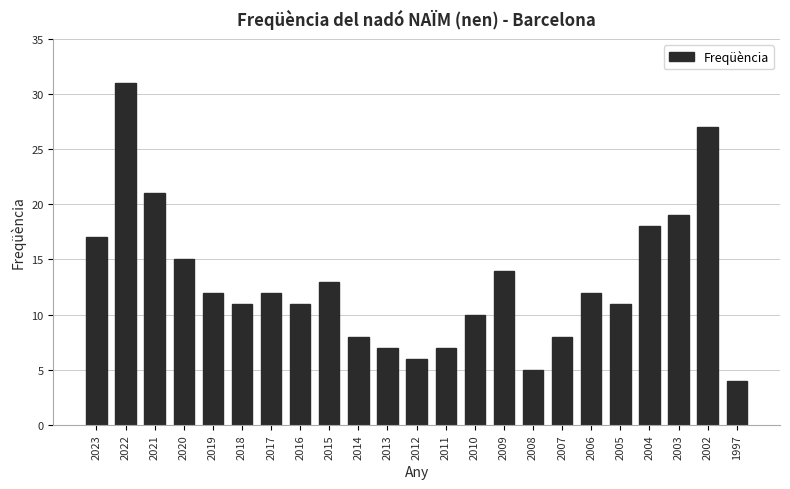

Reading right to left, what are all the values shown in this chart?

4	27	19	18	11	12	8	5	14	10	7	6	7	8	13	11	12	11	12	15	21	31	17